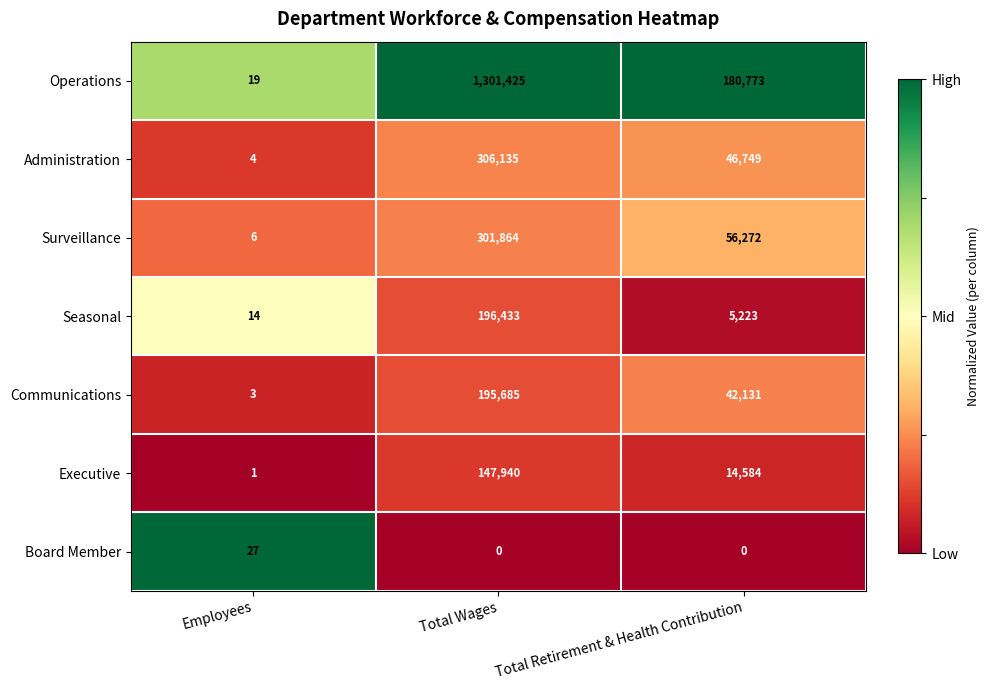

Which series changed the most between Employees and Total Retirement & Health Contribution?

Operations